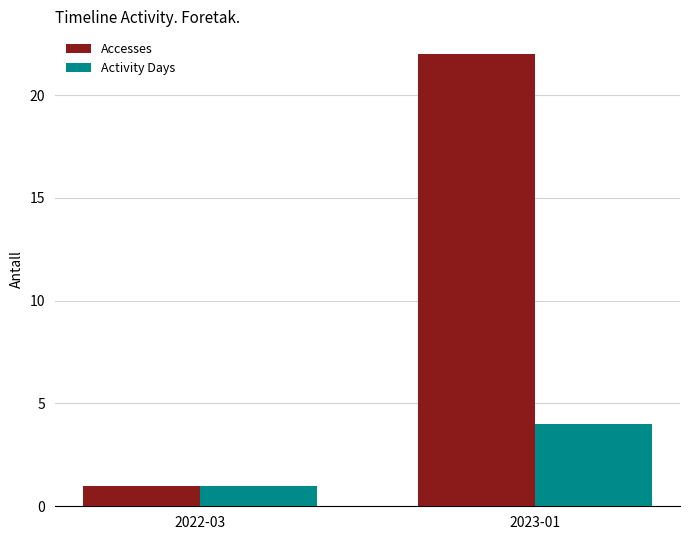

What is the highest value of the Activity Days series?

4